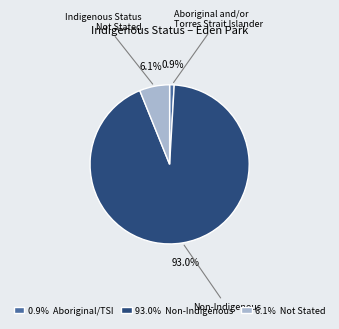

Do 93.0% Non-Indigenous and 0.9% Aboriginal/TSI together represent more than half of the pie?

Yes